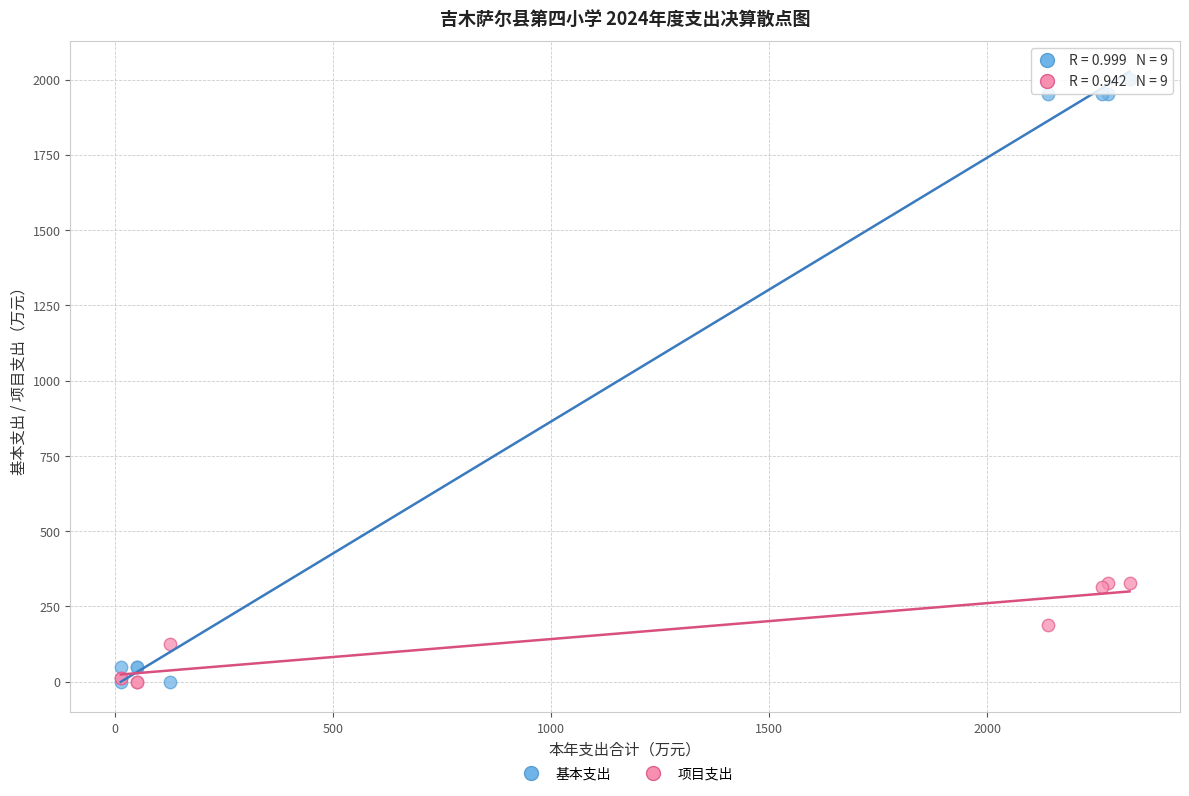

What is the X range (max minus min) for the scatter plot?

2314.0